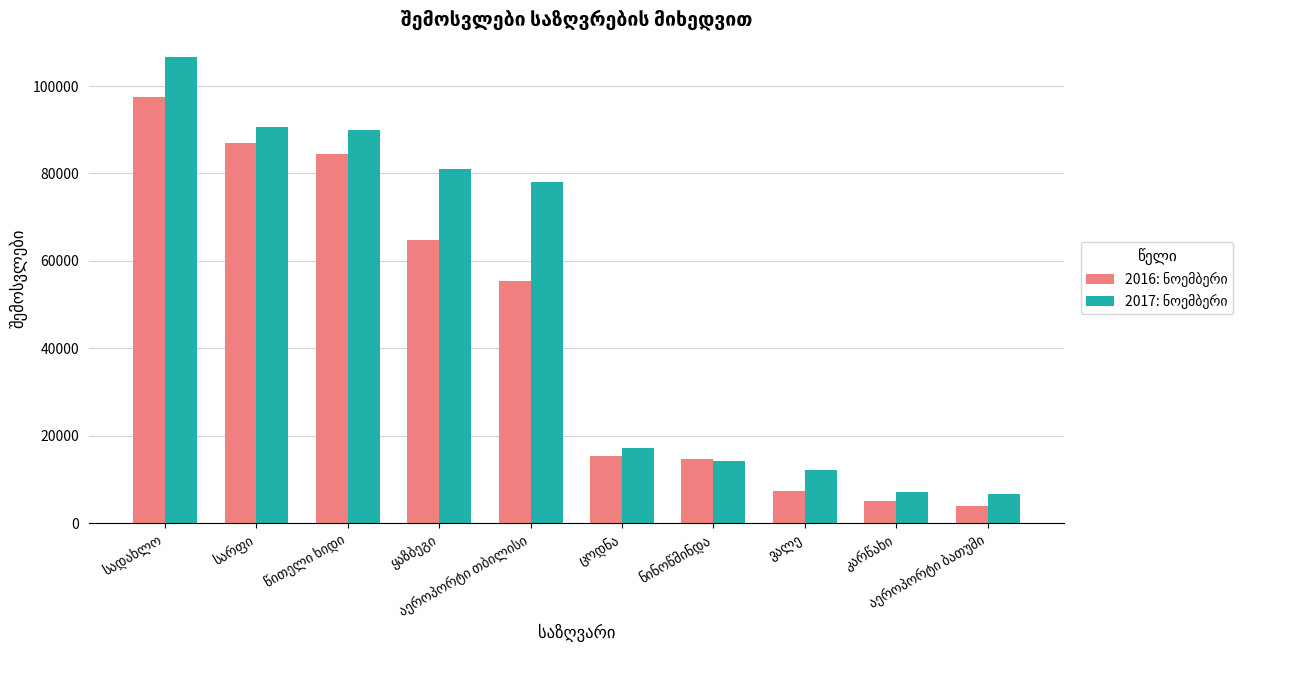

At how many categories does at least one series exceed 60176?

5